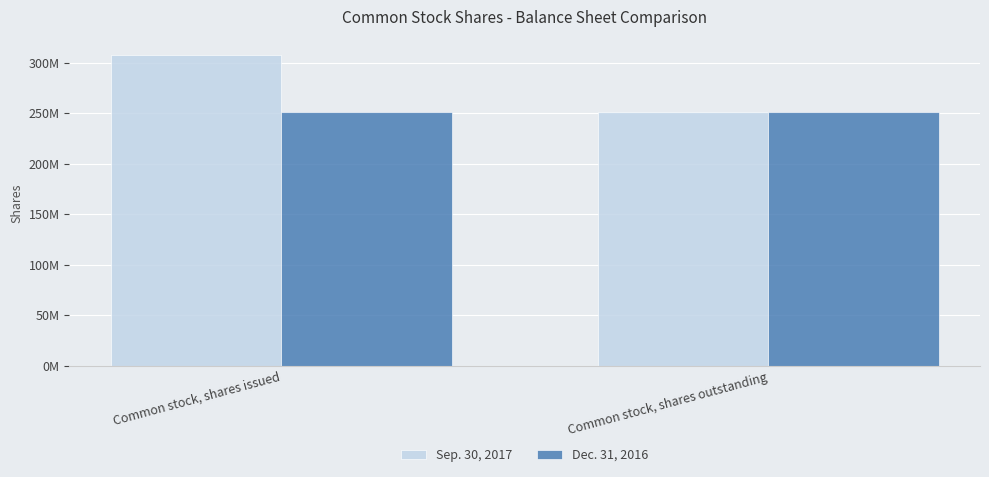

Rank the series by their average value, from lowest to highest.

Dec. 31, 2016, Sep. 30, 2017